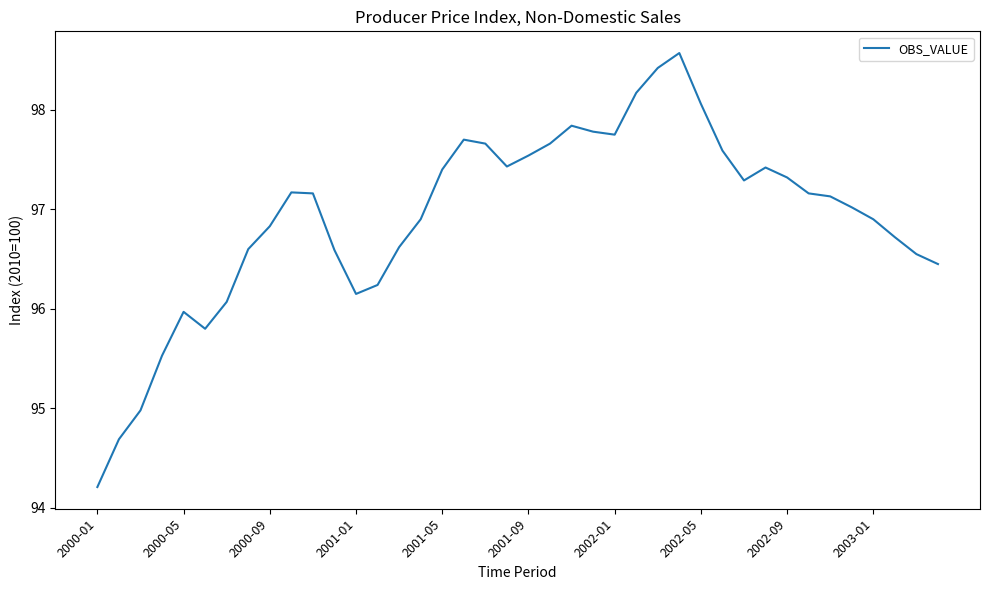

What is the smallest value displayed?

94.2